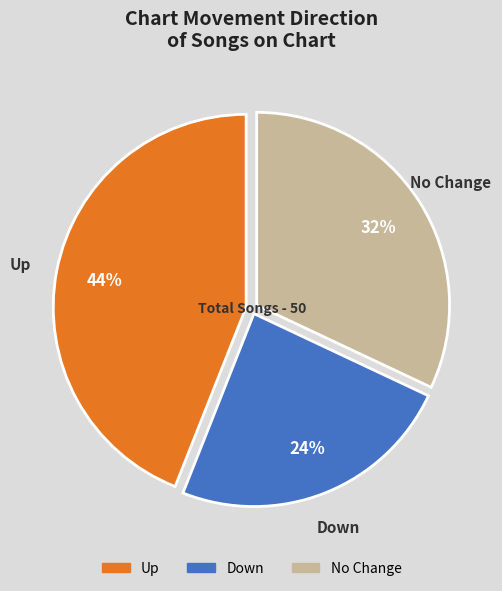

Is it true that Up is 44% of the pie?

True